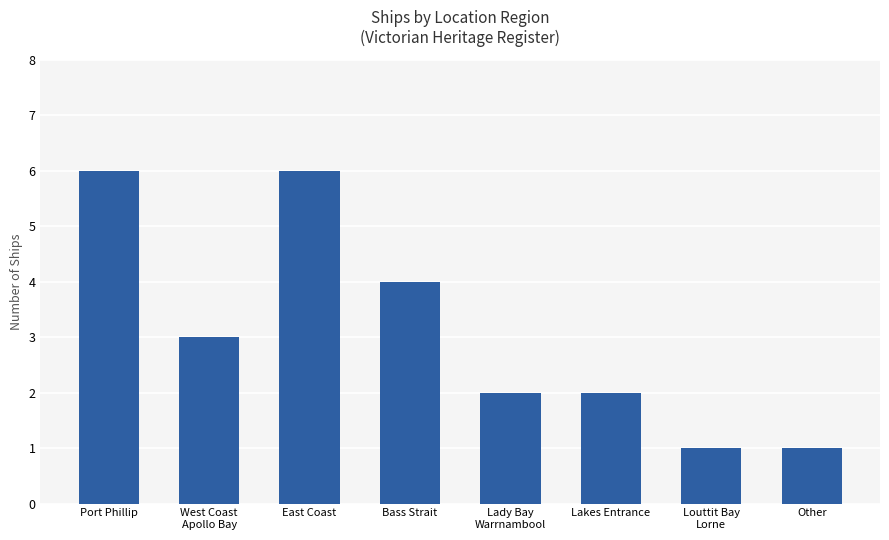

What is the label of the 2nd bar from the left?

West Coast
Apollo Bay